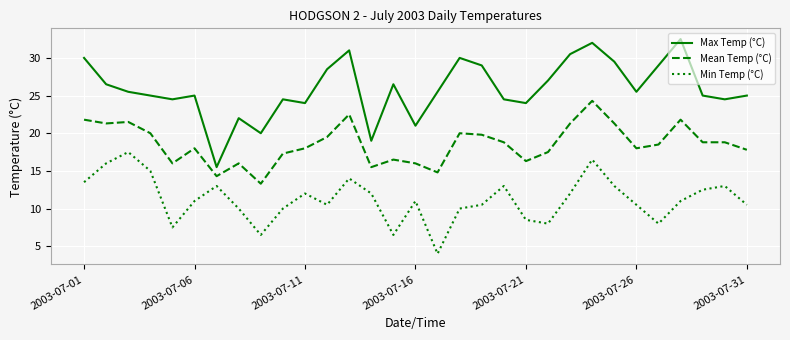

Reading left to right, extract all data points from this chart.

Max Temp (°C): 30.0	26.5	25.5	25.0	24.5	25.0	15.5	22.0	20.0	24.5	24.0	28.5	31.0	19.0	26.5	21.0	25.5	30.0	29.0	24.5	24.0	27.0	30.5	32.0	29.5	25.5	29.0	32.5	25.0	24.5	25.0
Mean Temp (°C): 21.8	21.3	21.5	20.0	16.0	18.0	14.3	16.0	13.3	17.3	18.0	19.5	22.5	15.5	16.5	16.0	14.8	20.0	19.8	18.8	16.3	17.5	21.3	24.3	21.3	18.0	18.5	21.8	18.8	18.8	17.8
Min Temp (°C): 13.5	16.0	17.5	15.0	7.5	11.0	13.0	10.0	6.5	10.0	12.0	10.5	14.0	12.0	6.5	11.0	4.0	10.0	10.5	13.0	8.5	8.0	12.0	16.5	13.0	10.5	8.0	11.0	12.5	13.0	10.5